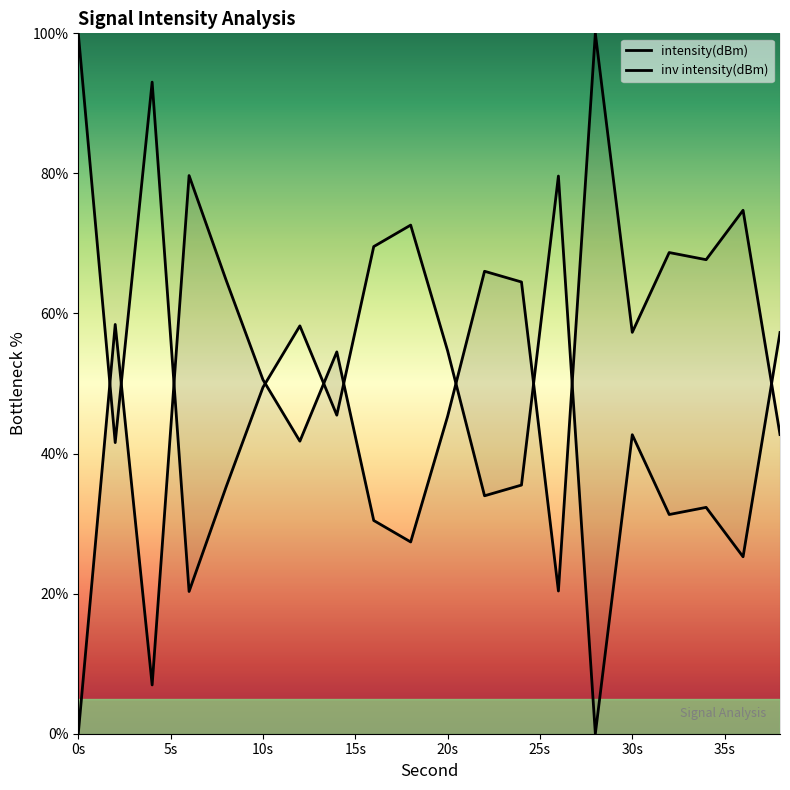

Does the chart display data point markers on the line(s)?

No